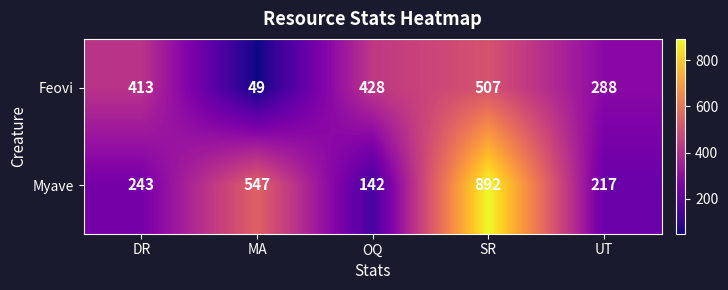

At how many categories does at least one series exceed 117?

5